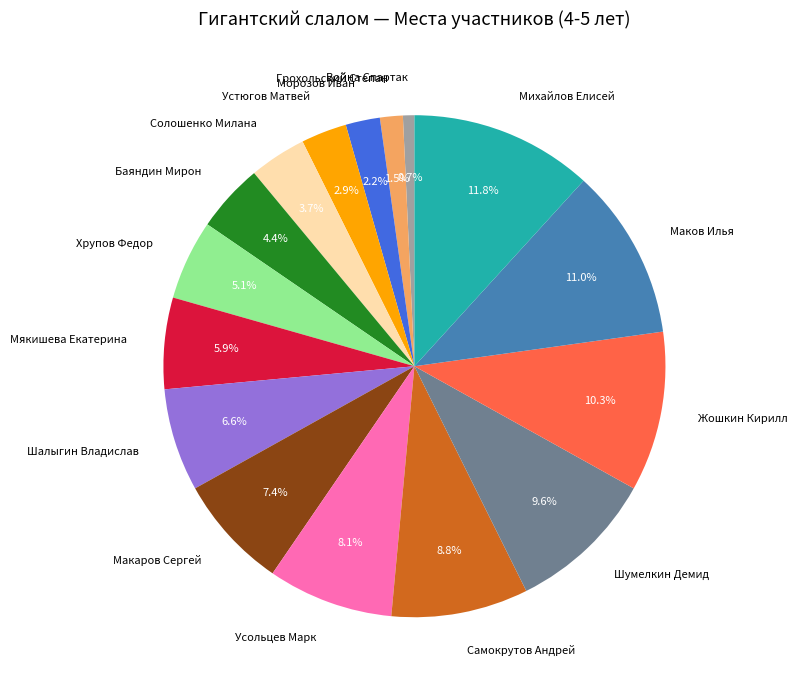

The Самокрутов Андрей slice represents 9% of the pie. True or false?

True